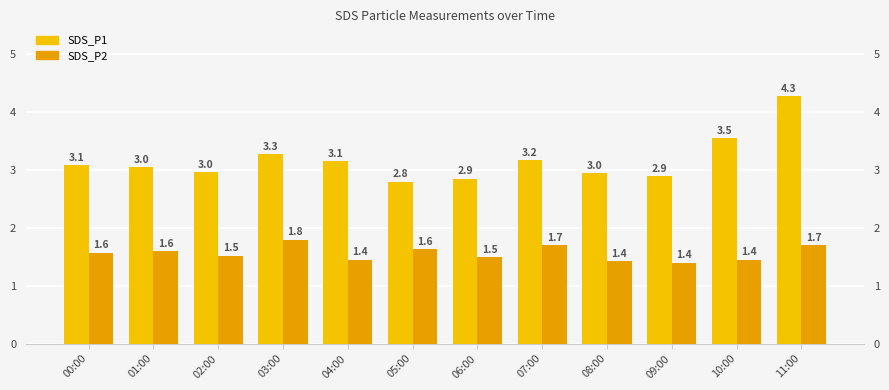

At 07:00, list the series in order from largest to smallest.

SDS_P1, SDS_P2